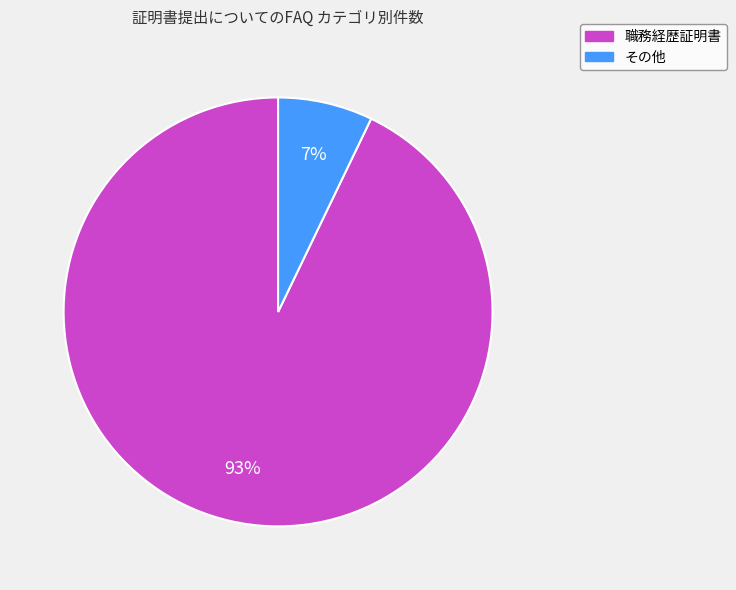

Which category has the biggest portion of the pie?

職務経歴証明書